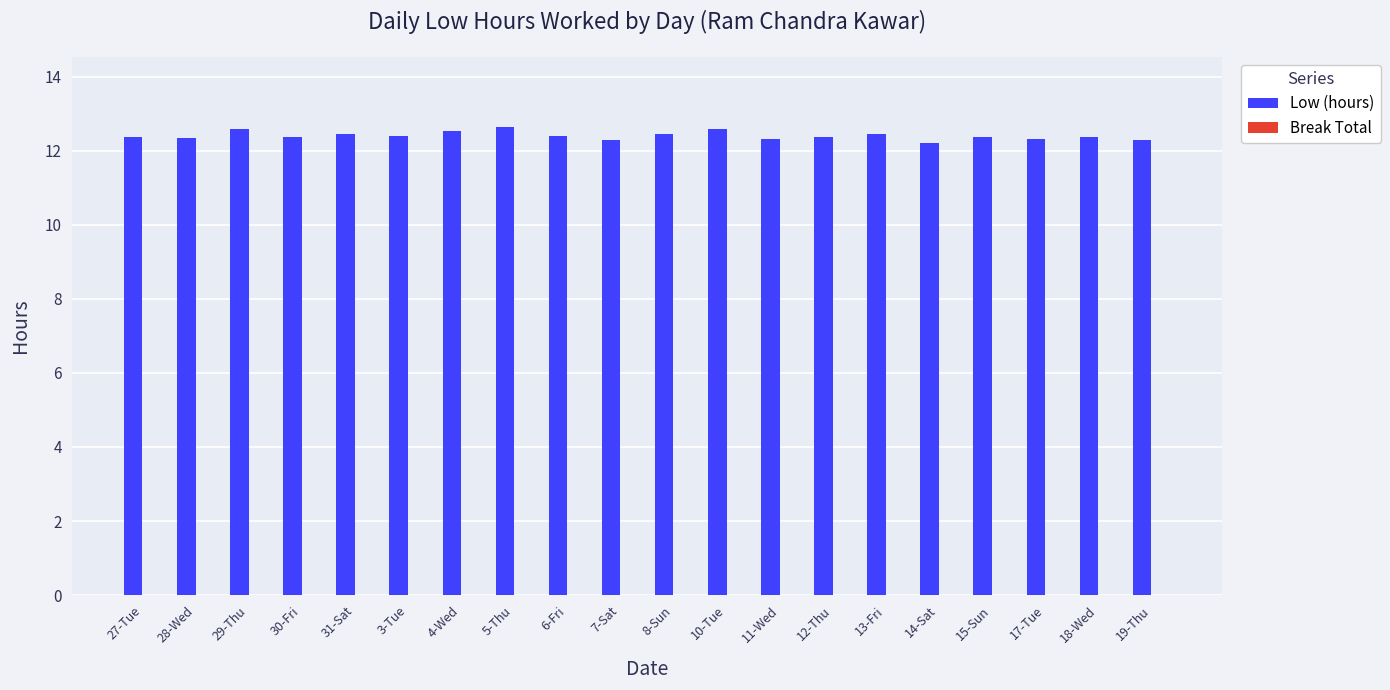

Between 10-Tue and 14-Sat, which is larger?

10-Tue